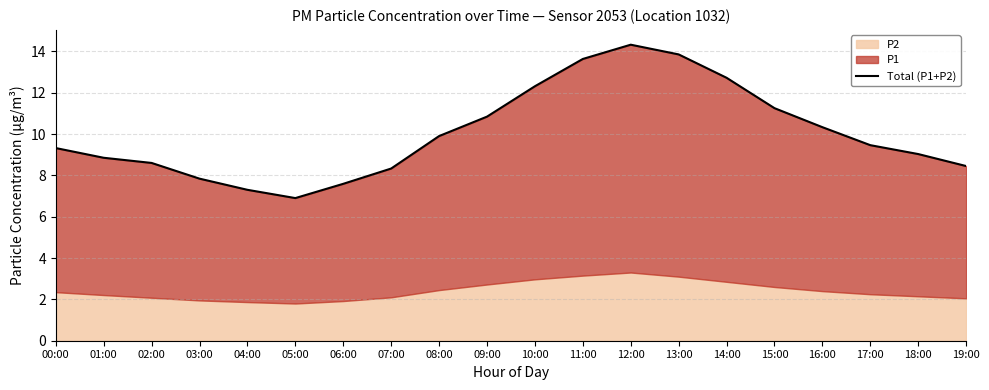

What is the smallest value displayed?

6.9